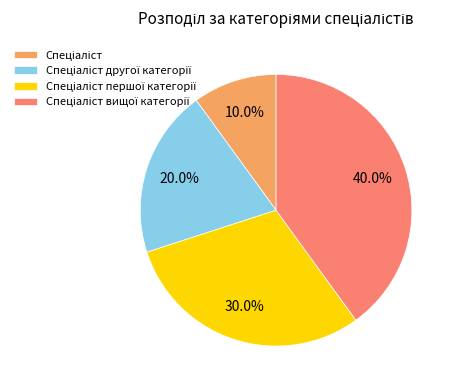

Is there a majority slice in this chart?

No